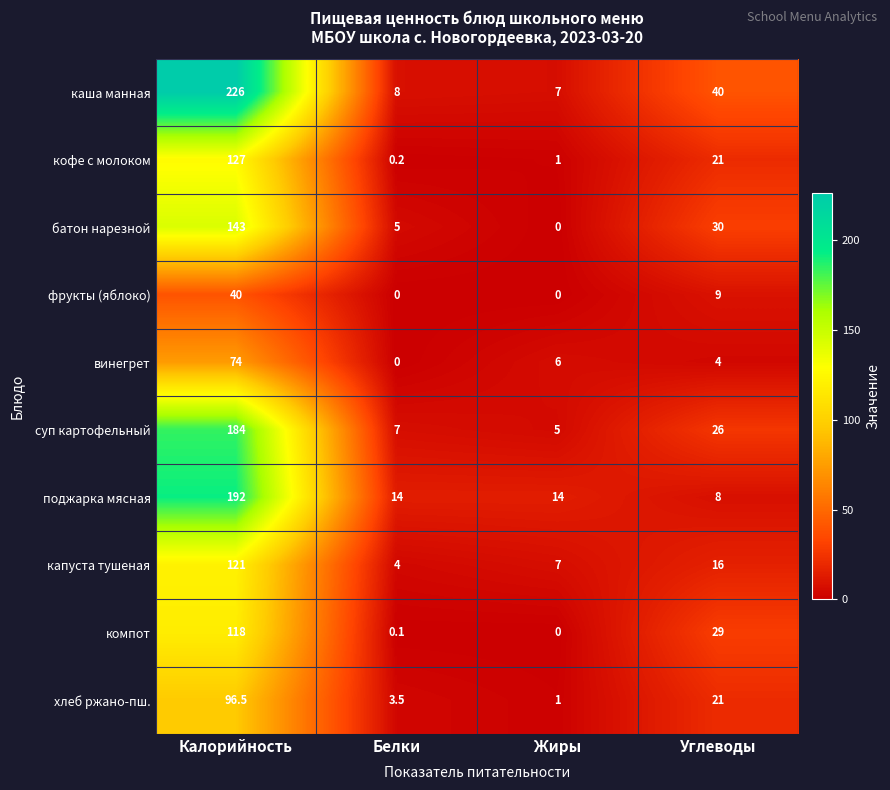

At which label does суп картофельный reach its peak?

Калорийность